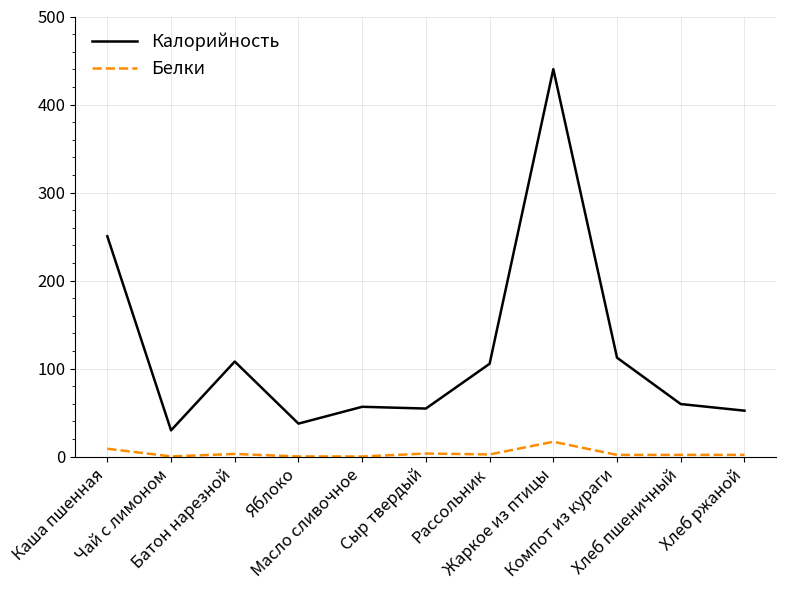

What is the total value across all series at Чай с лимоном?

30.0